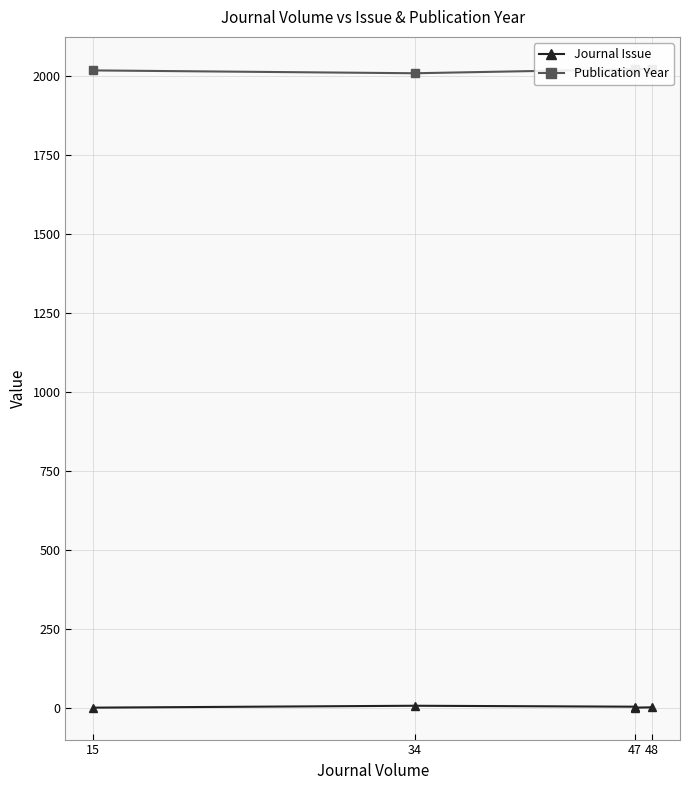

What is the smallest value displayed?

1